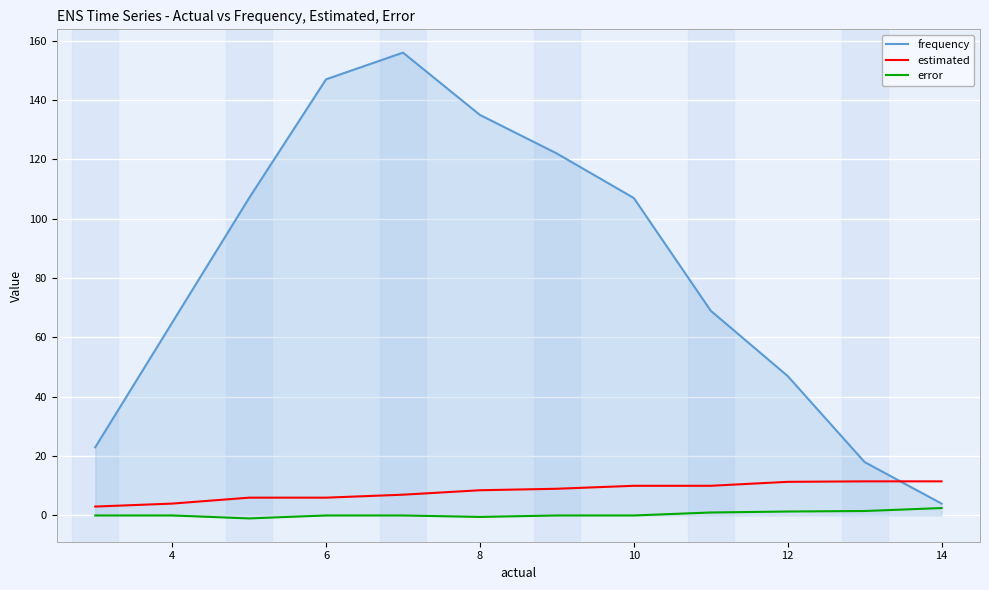

What is the maximum value shown in the chart?

156.0